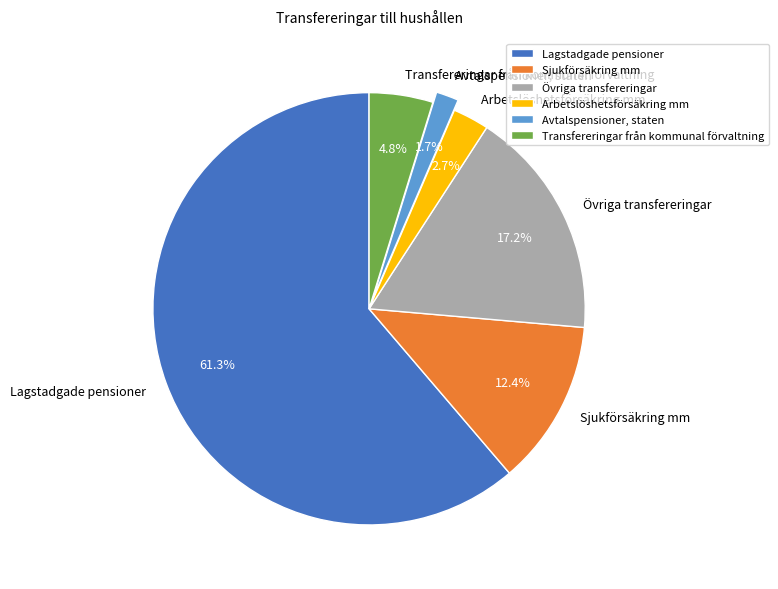

How many segments does this pie chart have?

6